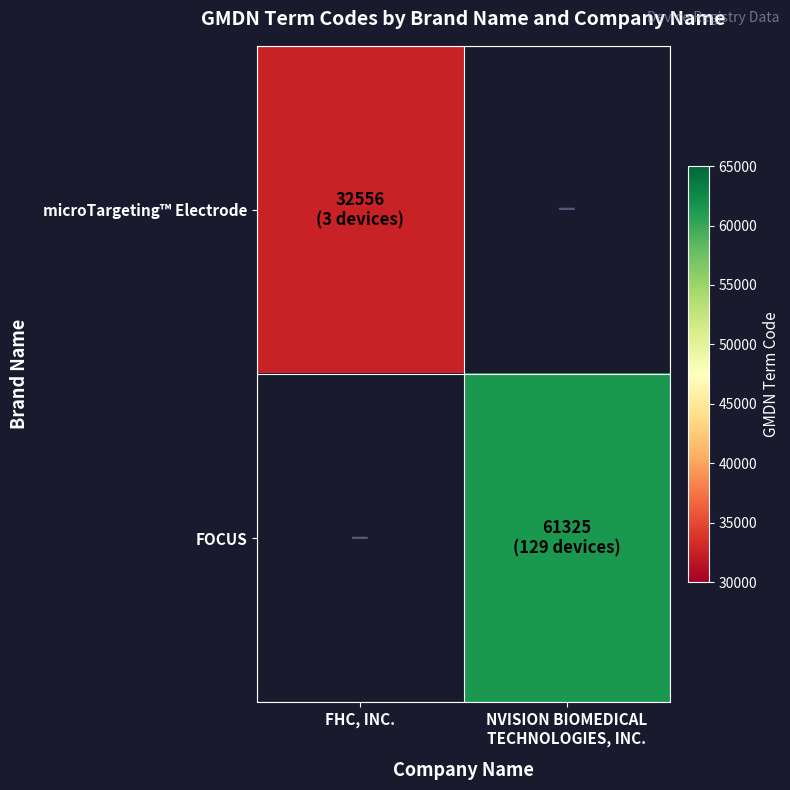

Which has a higher value, FHC, INC. or NVISION BIOMEDICAL
TECHNOLOGIES, INC.?

NVISION BIOMEDICAL
TECHNOLOGIES, INC.